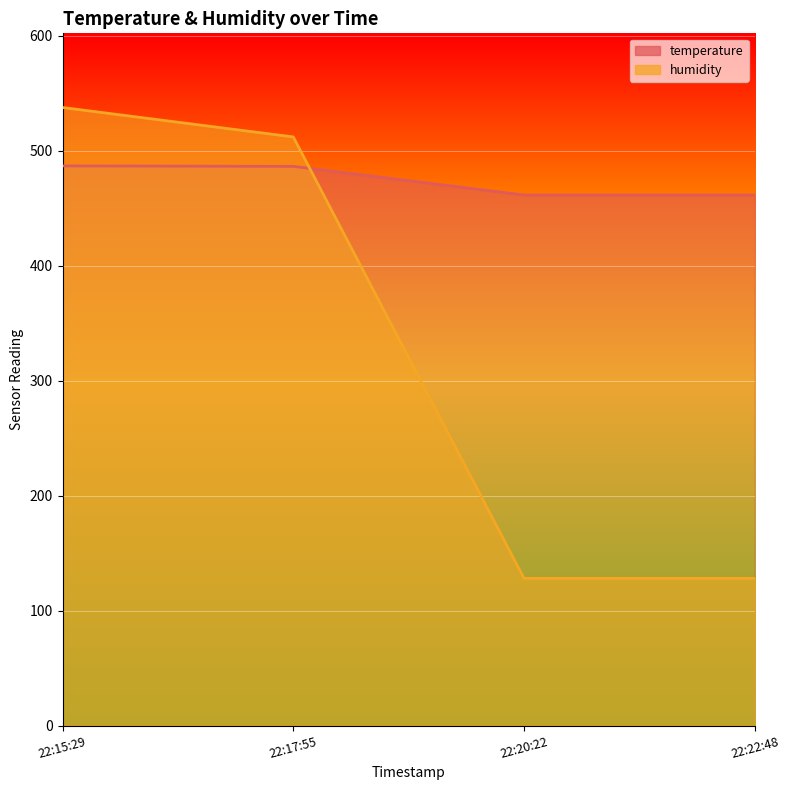

What position from the left is 22:15:29?

1